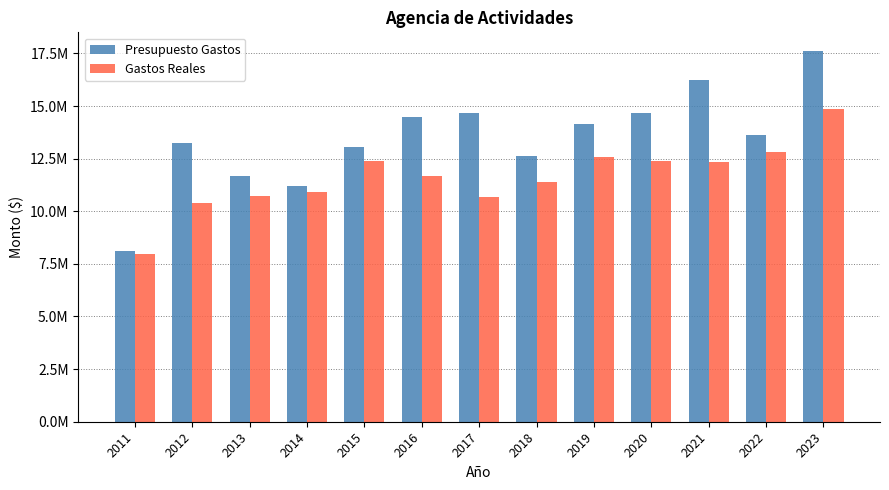

At which label does Presupuesto Gastos reach its peak?

2023